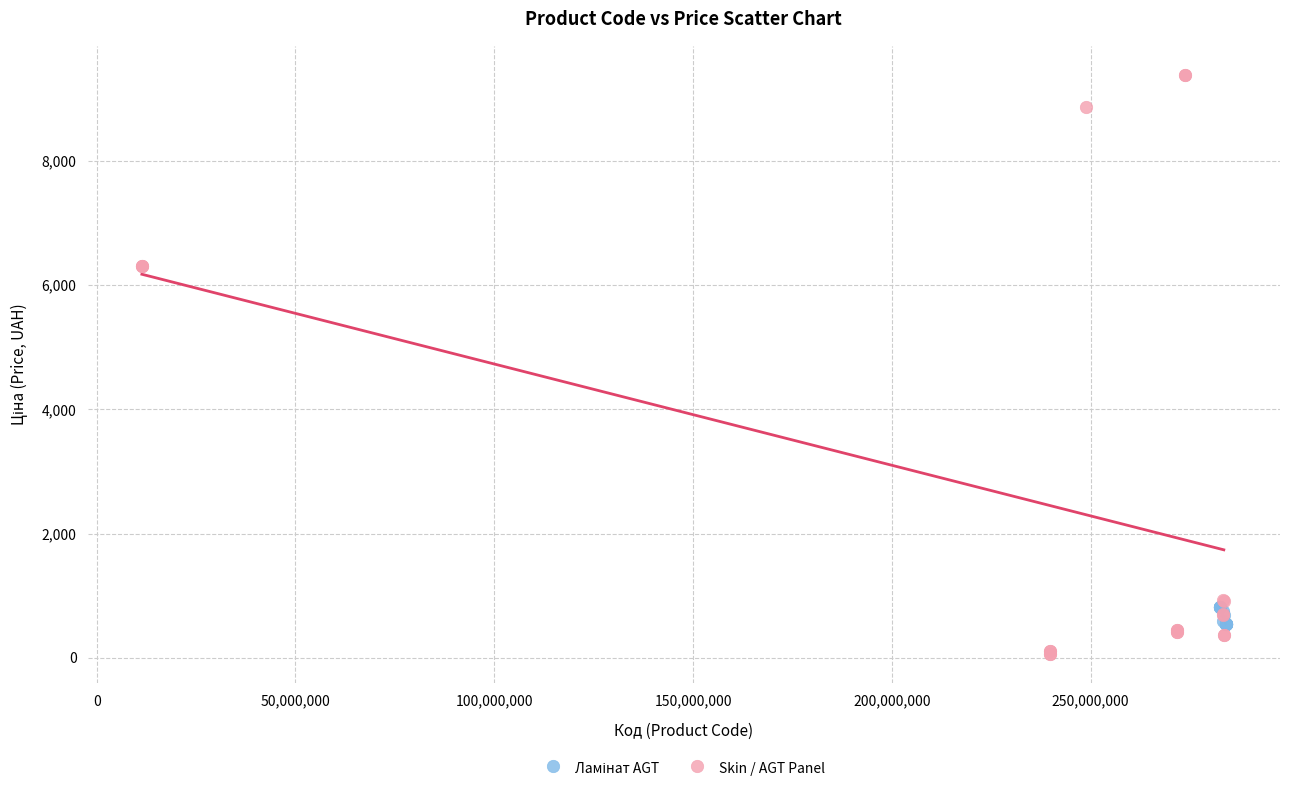

Which series contains the highest Y value?

Skin / AGT Panel